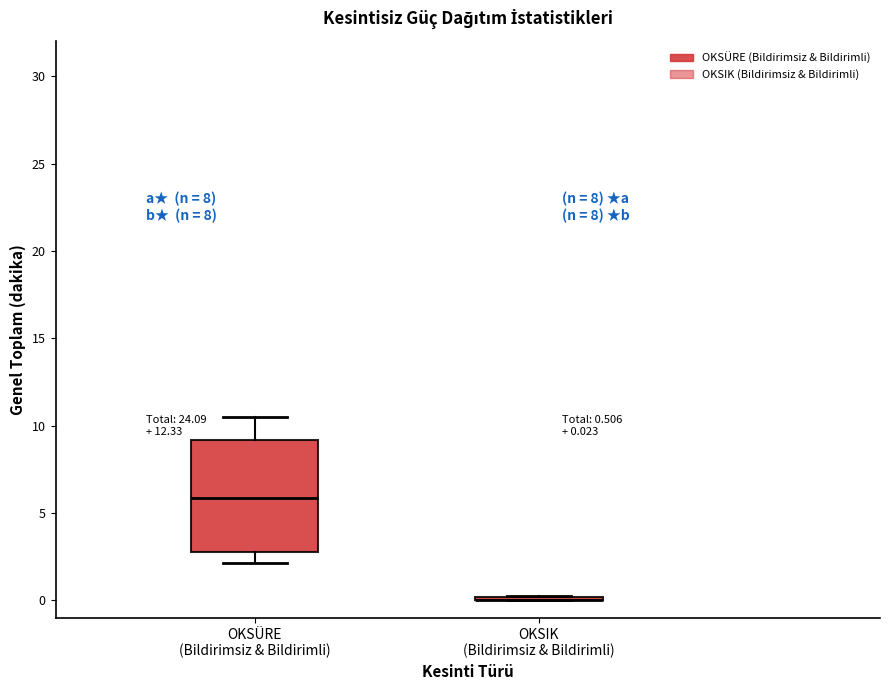

Which box is the tallest, from its lower edge to its upper edge?

OKSÜRE (Bildirimsiz & Bildirimli)